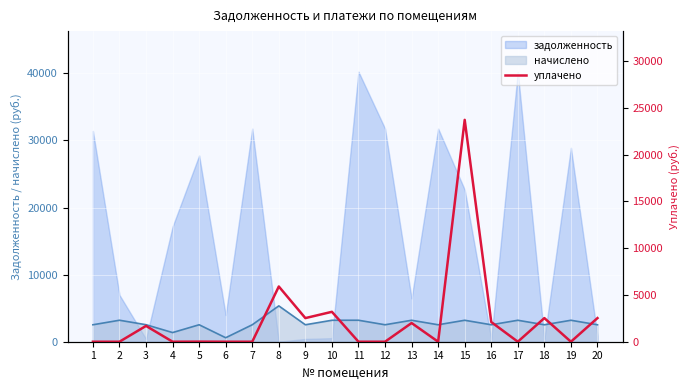

What is the average value?

2311.0